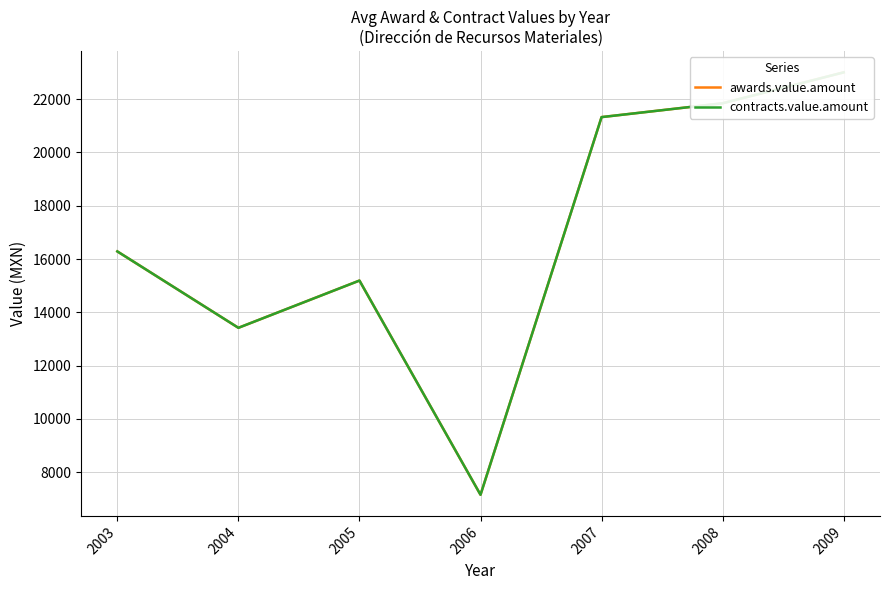

Is the value of awards.value.amount at 2007 greater than the value of contracts.value.amount at 2008?

No